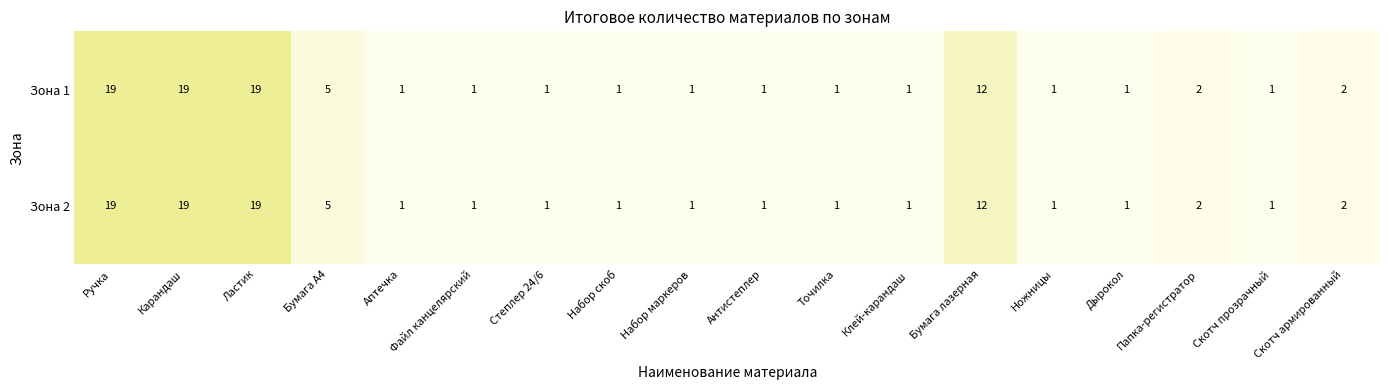

The value of Зона 2 at Набор маркеров is 1. True or false?

True